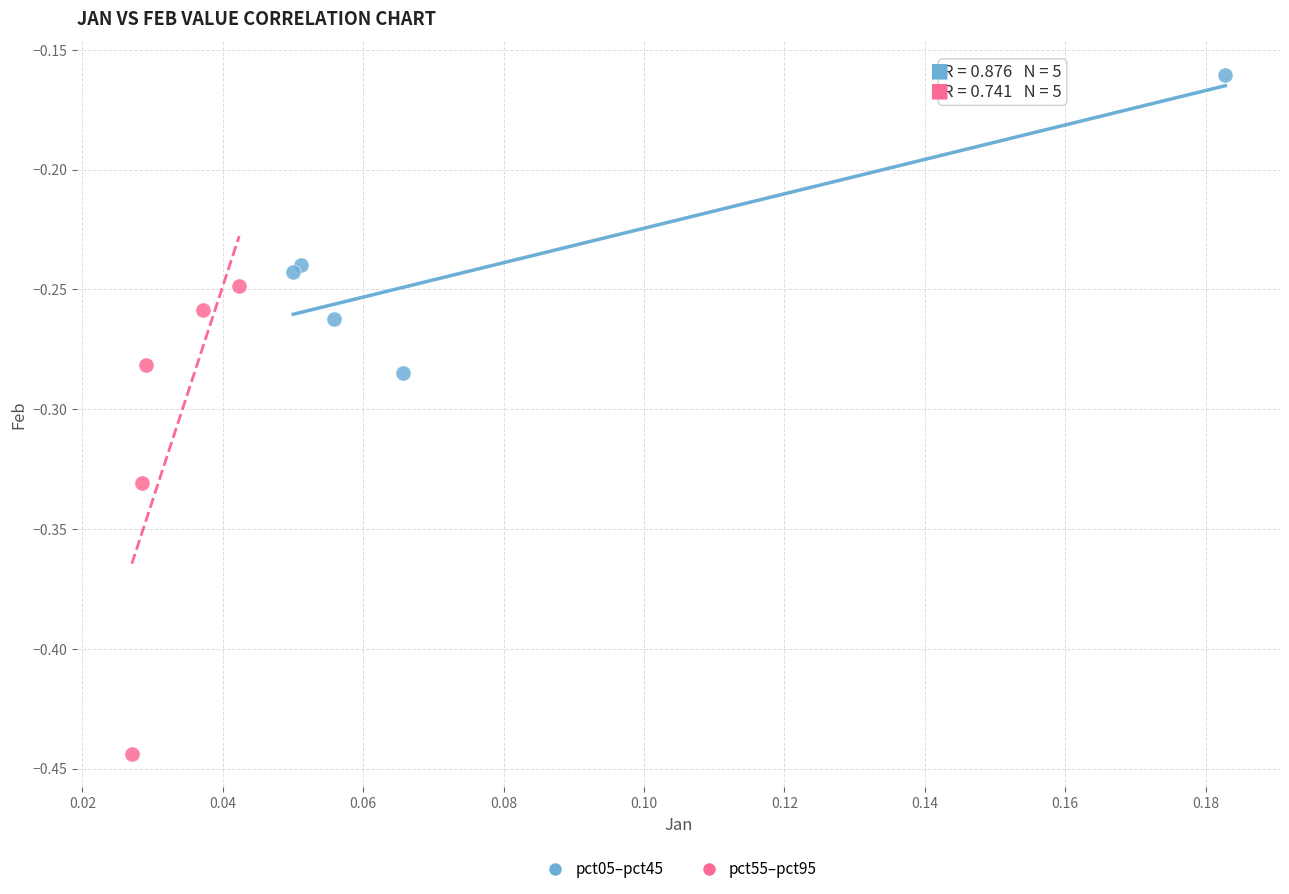

Which series has the largest Y range (max minus min)?

pct55–pct95